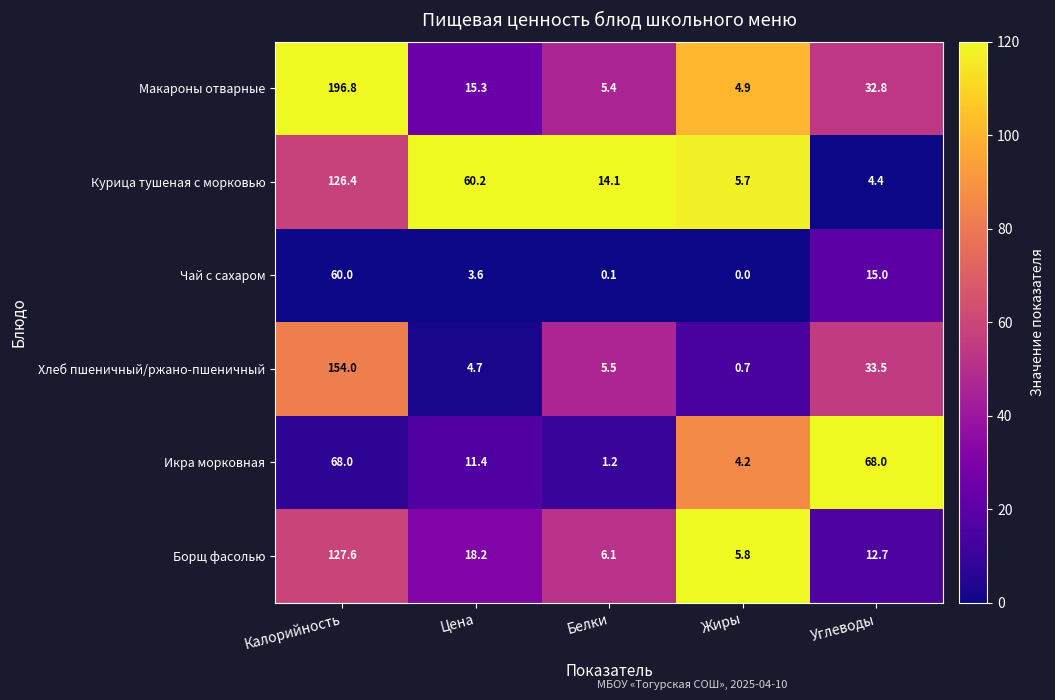

Count the number of categories in the chart.

5